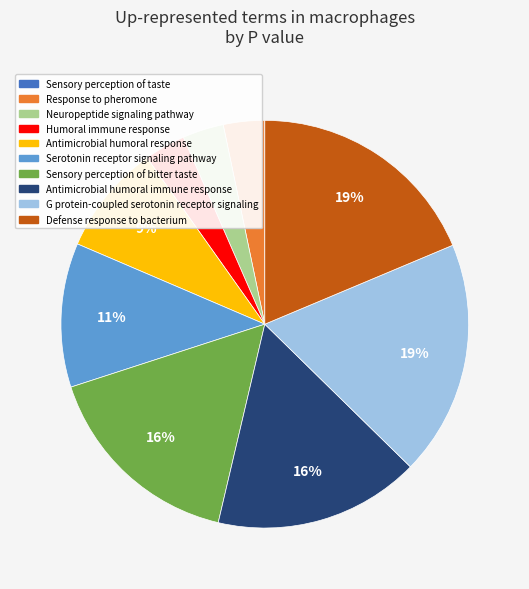

True or false: Response to pheromone accounts for 9% of the total.

False